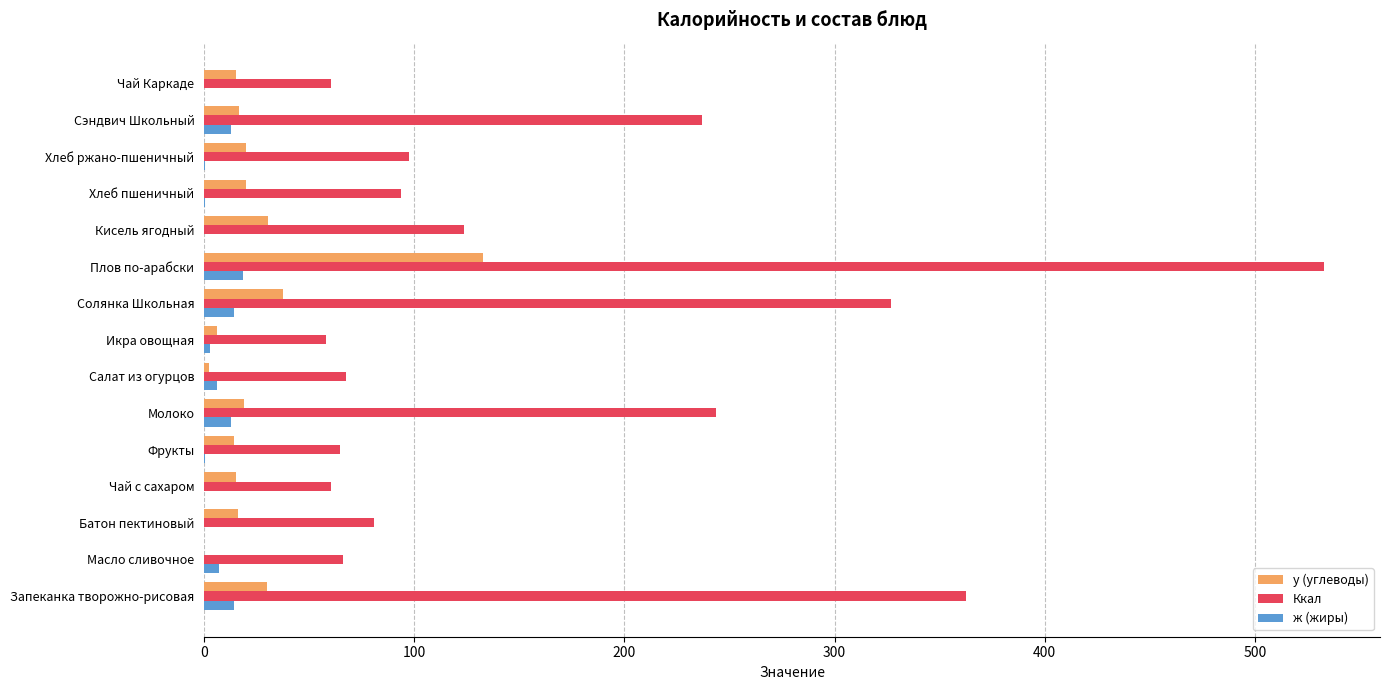

Which series has the largest total across all categories?

Ккал